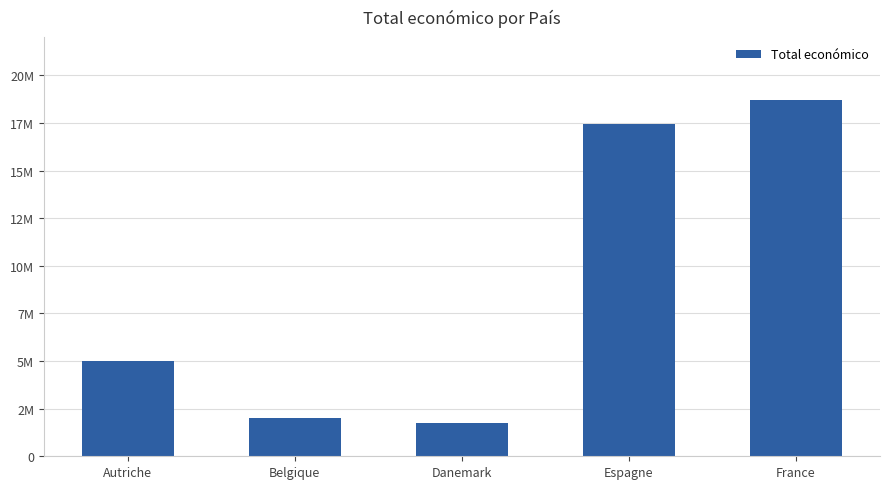

What is the difference between the maximum and second lowest values?

16724727